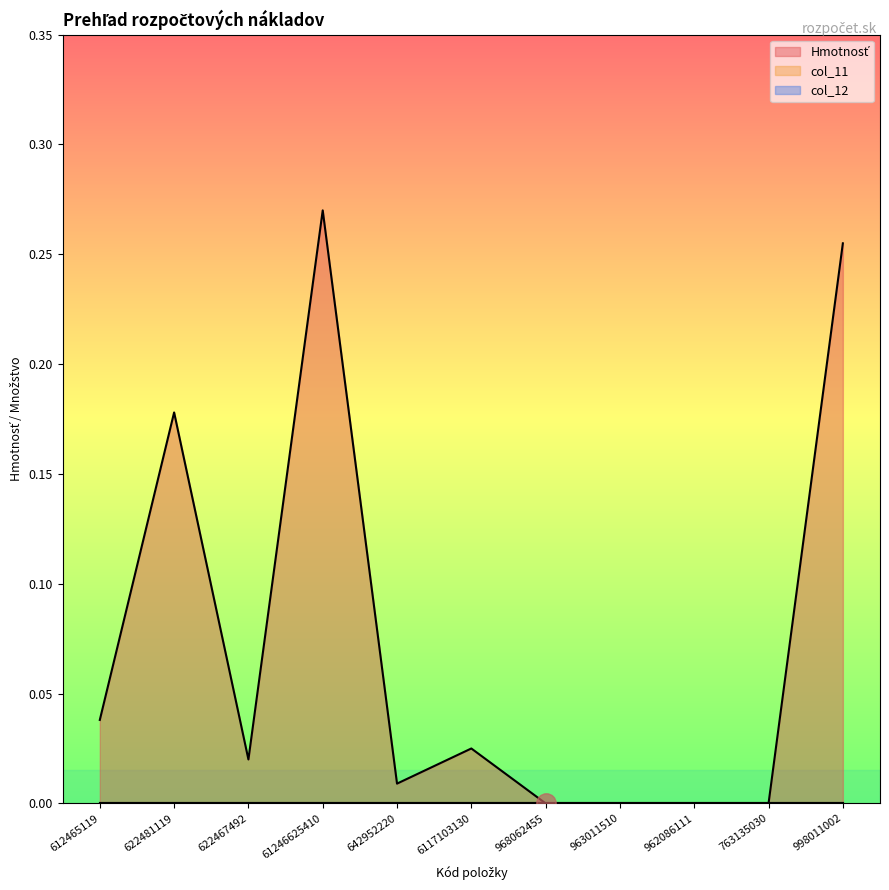

Rank the series by their maximum value, from lowest to highest.

col_11, col_12, Hmotnosť